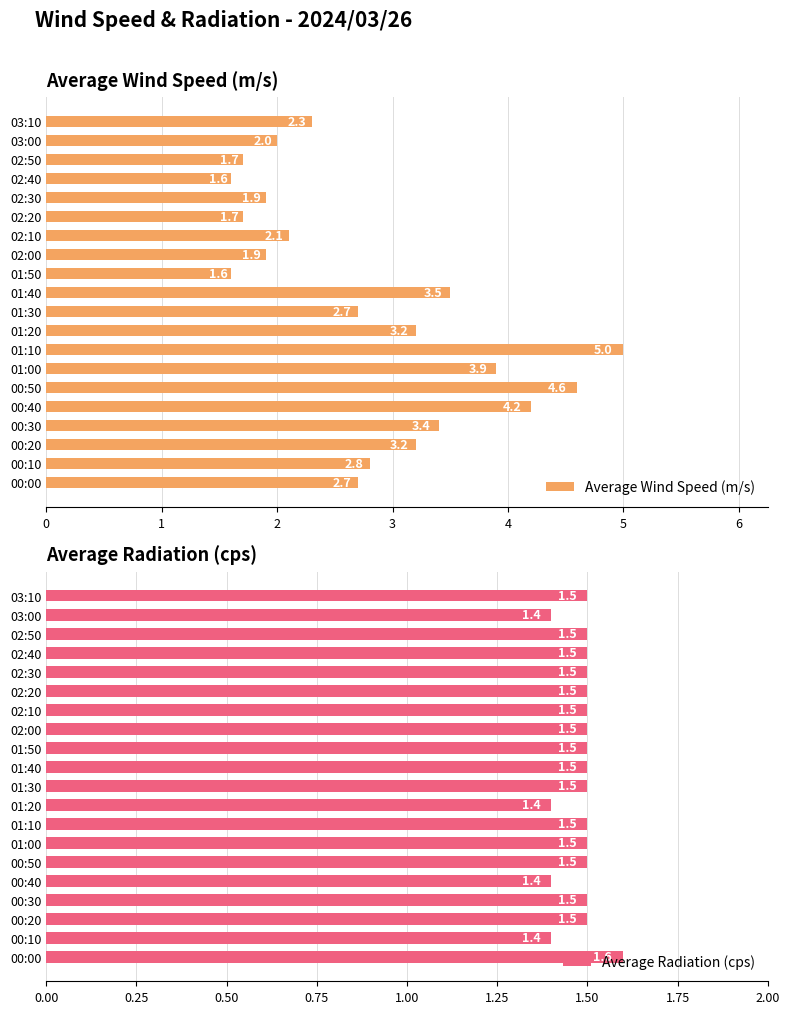

What is the average value of the Average Wind Speed (m/s) series?

2.8